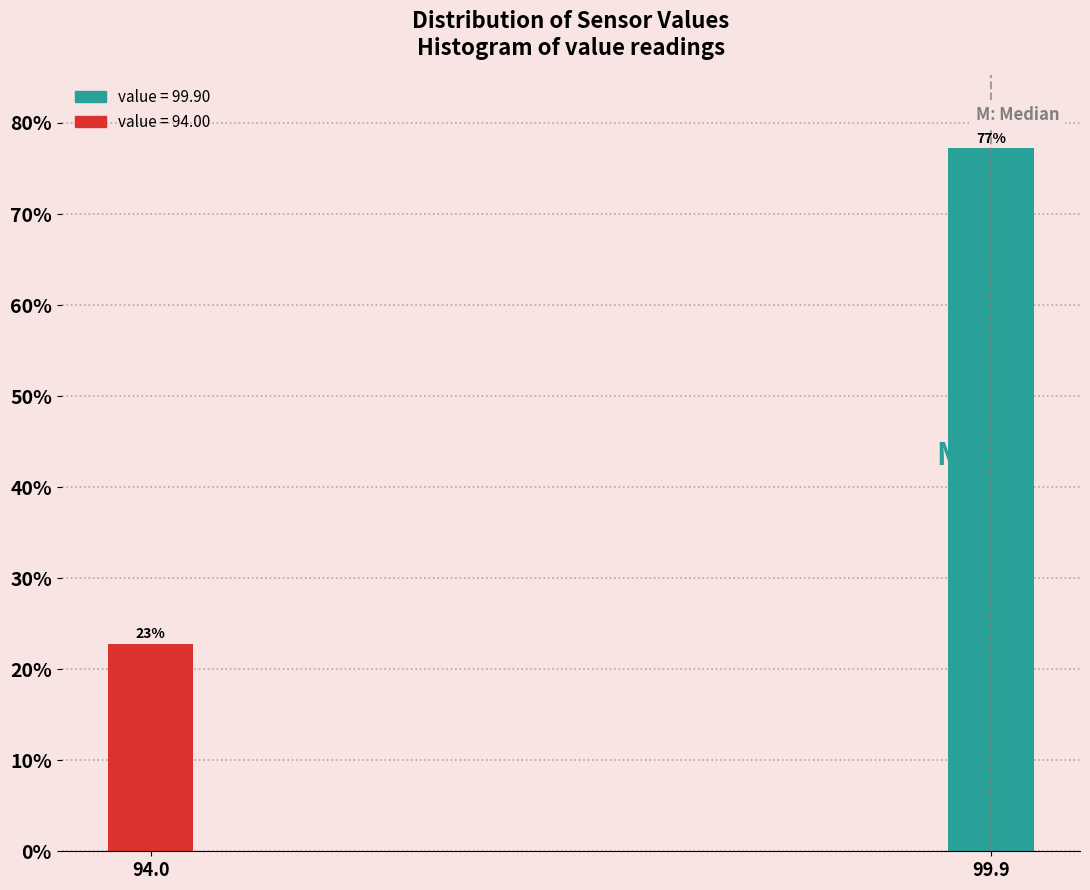

The chart shows a value of 115.7 at 99.9. True or false?

False